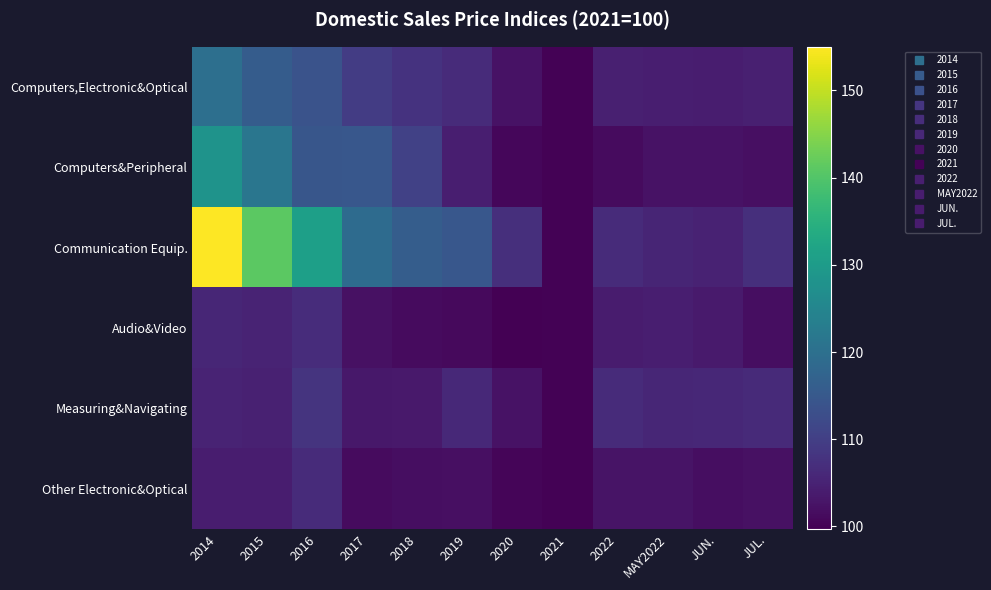

Reading right to left, what are all the values shown in this chart?

Computers,Electronic&Optical: JUL.=104.5	JUN.=104.1	MAY2022=104.3	2022=104.5	2021=100.0	2020=102.4	2019=106.6	2018=107.8	2017=109.5	2016=113.9	2015=115.7	2014=120.0
Computers&Peripheral: JUL.=102.0	JUN.=102.3	MAY2022=102.4	2022=101.4	2021=100.0	2020=100.6	2019=104.3	2018=110.4	2017=114.7	2016=114.5	2015=121.5	2014=128.1
Communication Equip.: JUL.=107.2	JUN.=105.1	MAY2022=105.5	2022=106.6	2021=100.0	2020=107.1	2019=114.7	2018=115.9	2017=119.1	2016=130.9	2015=141.0	2014=155.0
Audio&Video: JUL.=101.9	JUN.=103.7	MAY2022=104.3	2022=103.9	2021=100.0	2020=99.7	2019=101.2	2018=101.3	2017=102.1	2016=106.7	2015=105.3	2014=105.7
Measuring&Navigating: JUL.=106.2	JUN.=105.8	MAY2022=105.7	2022=106.6	2021=100.0	2020=102.3	2019=106.1	2018=103.5	2017=103.3	2016=108.0	2015=104.7	2014=105.3
Other Electronic&Optical: JUL.=102.2	JUN.=101.9	MAY2022=102.7	2022=102.7	2021=100.0	2020=100.6	2019=102.0	2018=101.8	2017=101.3	2016=106.4	2015=104.1	2014=104.2